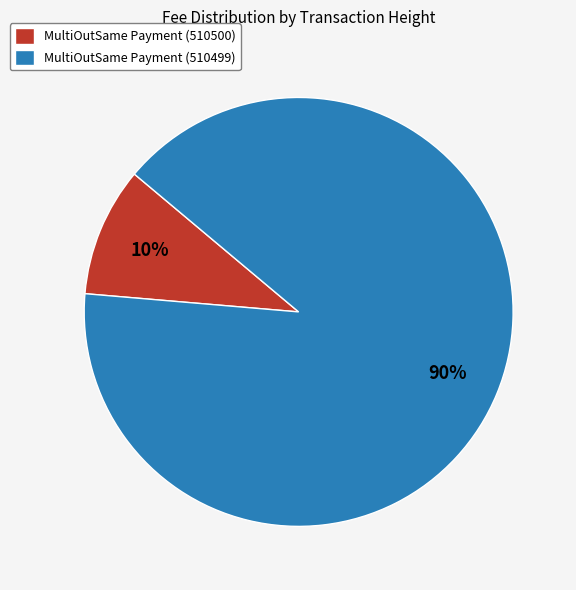

Count the number of slices in the pie.

2